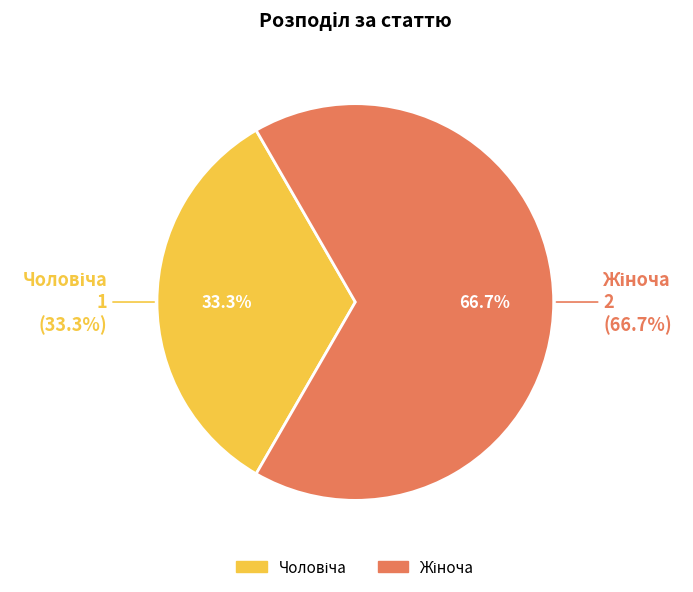

To the nearest percent, what is the combined percentage of Чоловіча and Жіноча?

100%